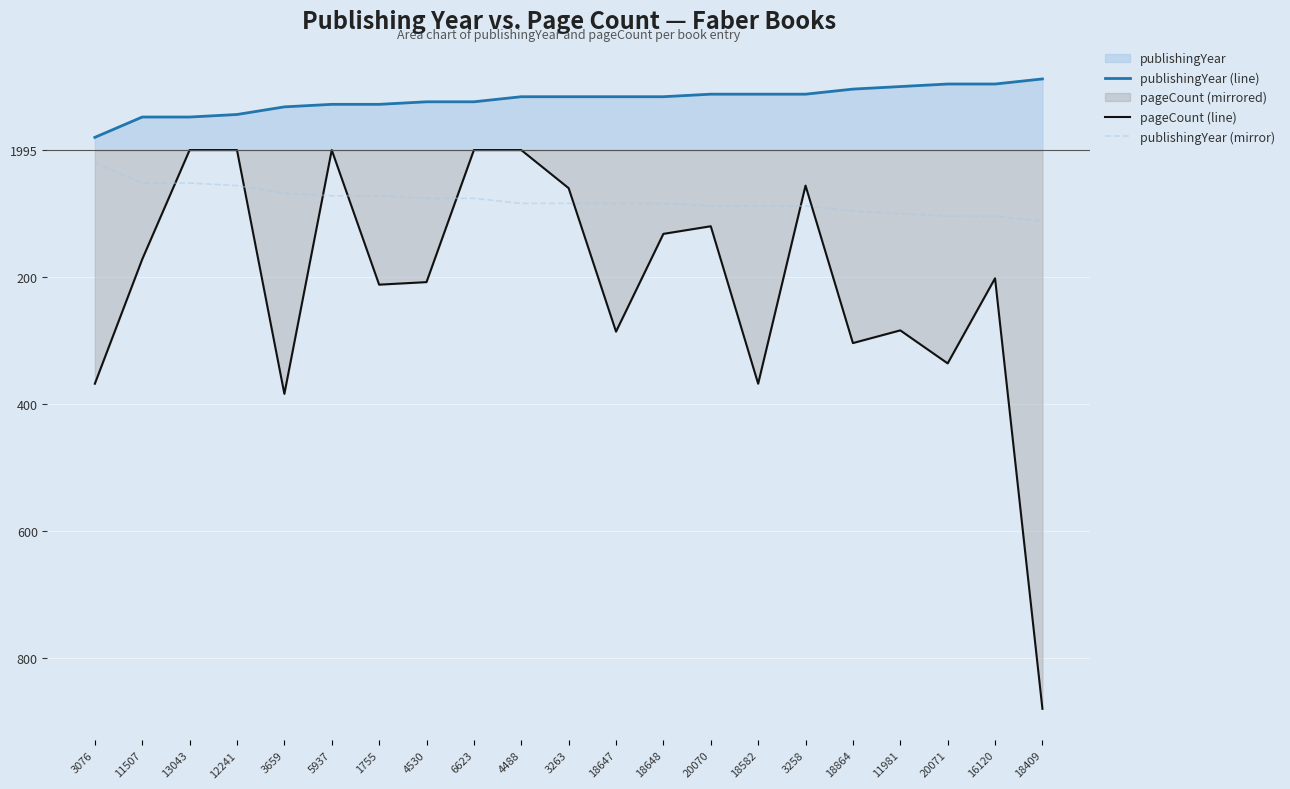

At which category is the sum across all series the highest?

13043